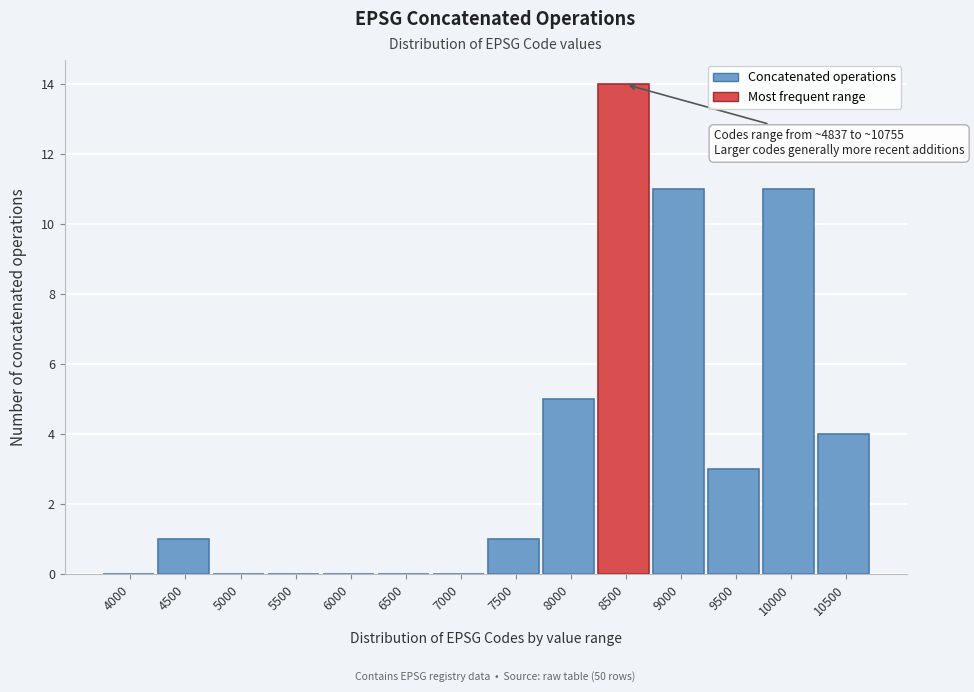

Reading left to right, list all the values displayed in this chart.

4000=0	4500=1	5000=0	5500=0	6000=0	6500=0	7000=0	7500=1	8000=5	8500=14	9000=11	9500=3	10000=11	10500=4